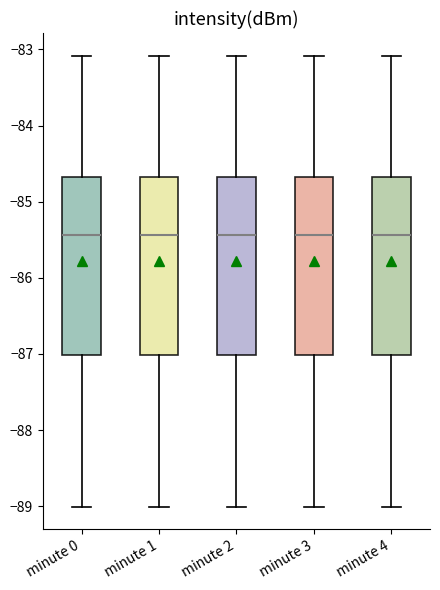

Where is the upper edge of the box for minute 4 on the y-axis? The values are not printed on the chart, so give them approximately, as read against the axis.

-84.7